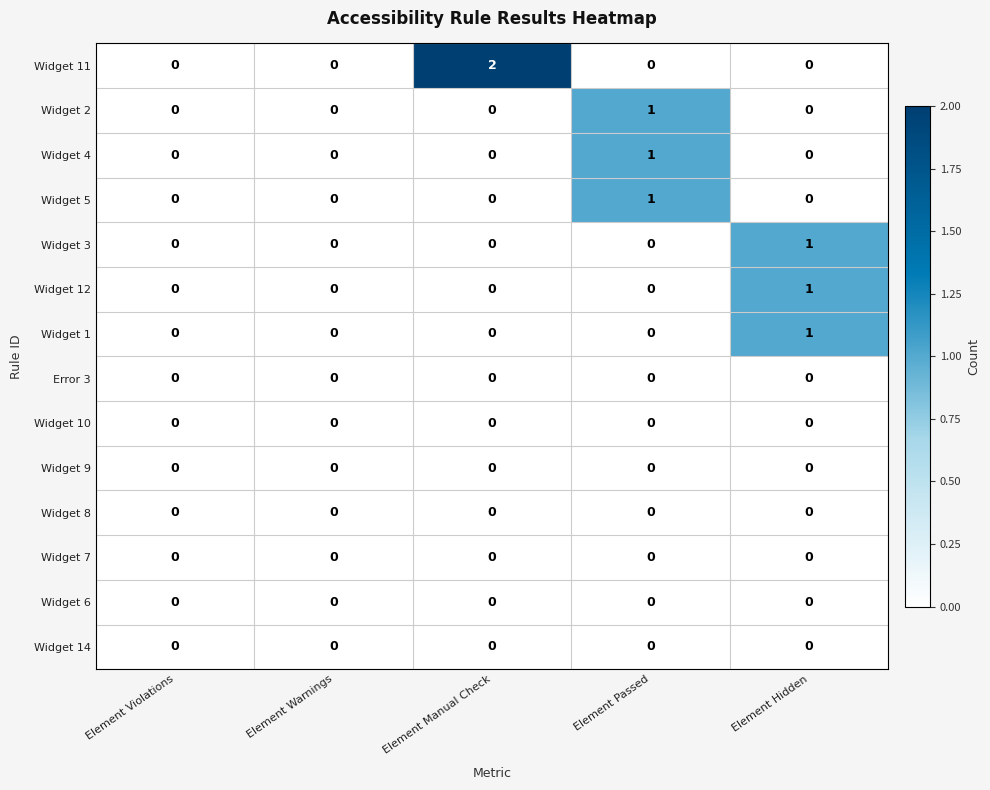

True or false: Widget 5 has a value of 0 at Element Warnings.

True